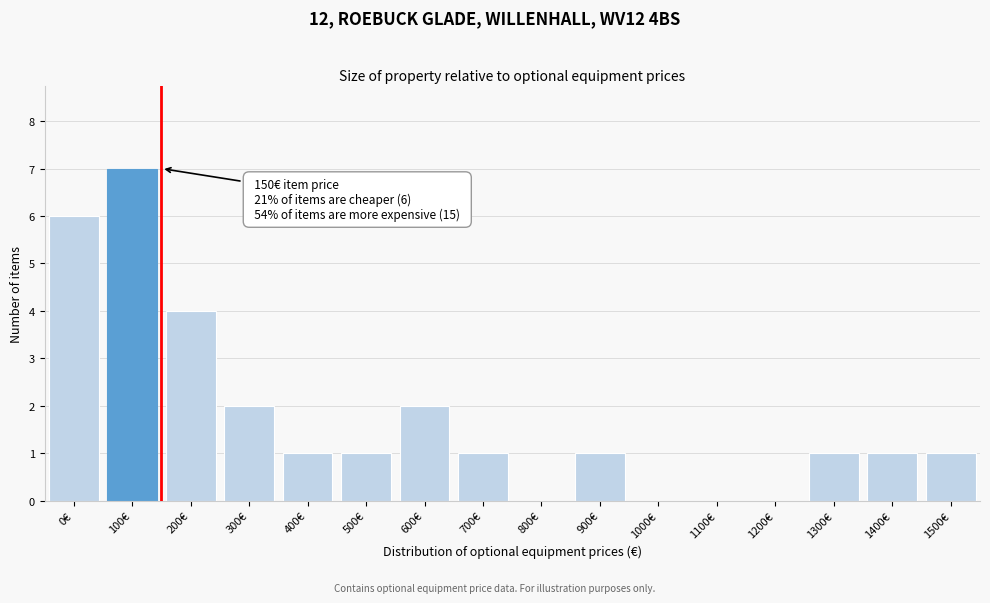

Reading left to right, extract all data points from this chart.

0€=6	100€=7	200€=4	300€=2	400€=1	500€=1	600€=2	700€=1	800€=0	900€=1	1000€=0	1100€=0	1200€=0	1300€=1	1400€=1	1500€=1